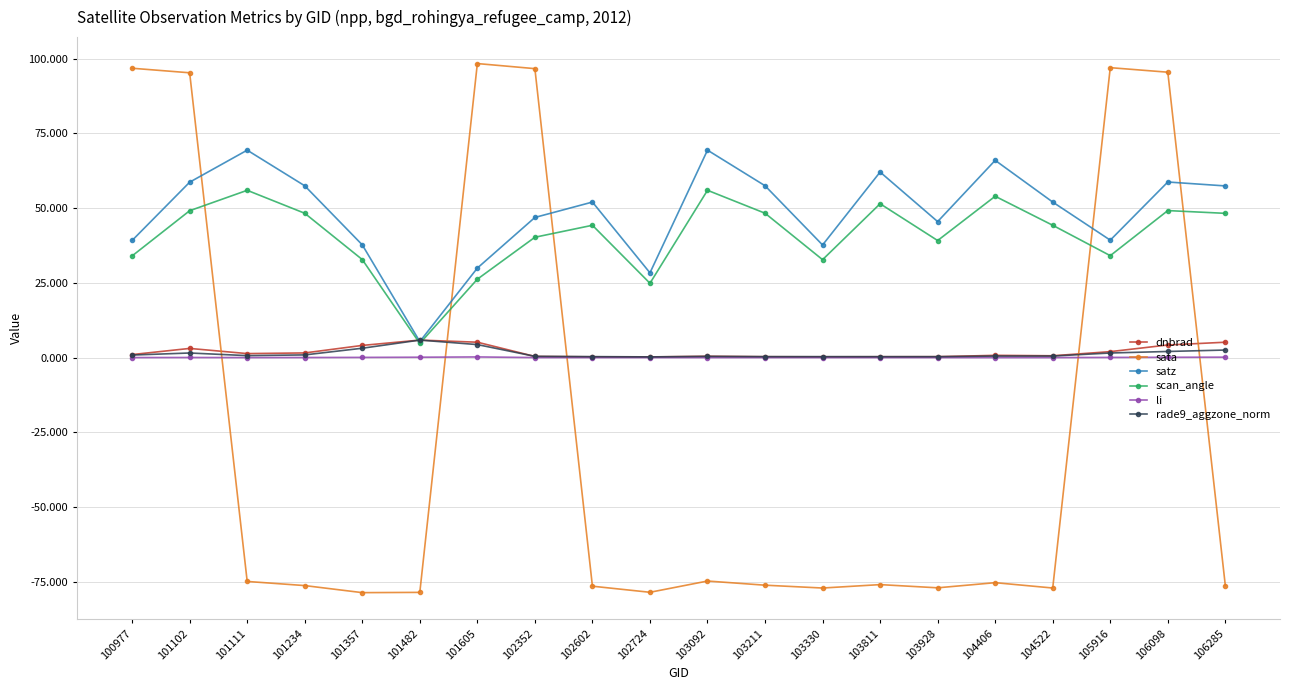

What is the sum of the sata values at 101482 and 104522?

-155.7